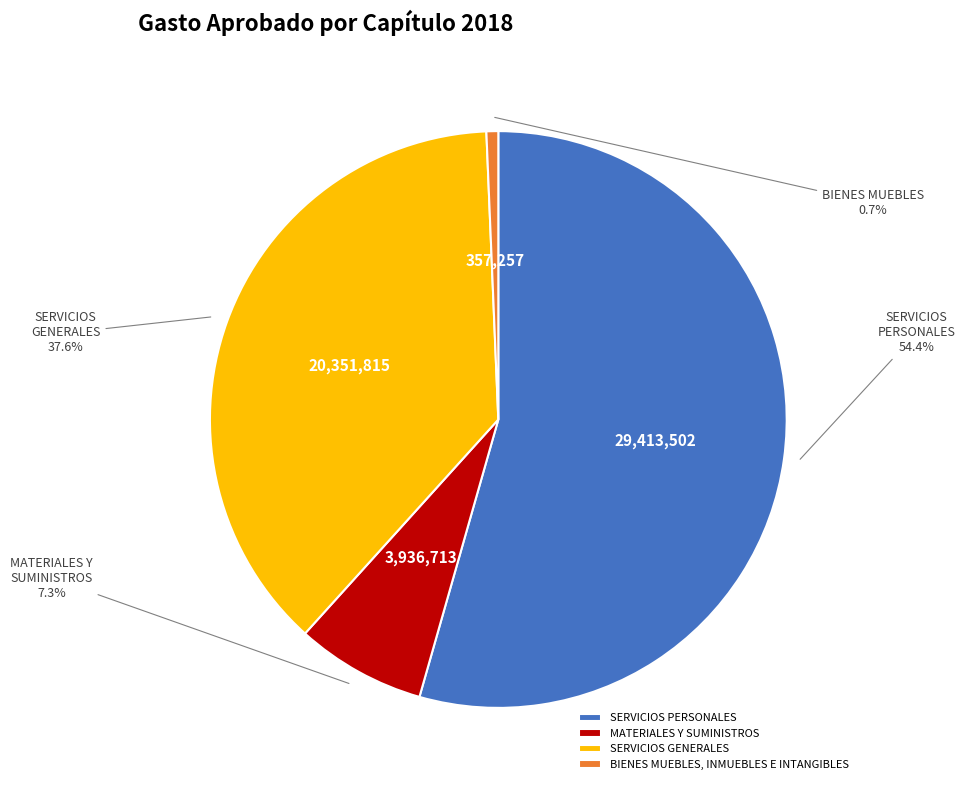

Rank the categories by value from lowest to highest.

BIENES MUEBLES, INMUEBLES E INTANGIBLES, MATERIALES Y SUMINISTROS, SERVICIOS GENERALES, SERVICIOS PERSONALES